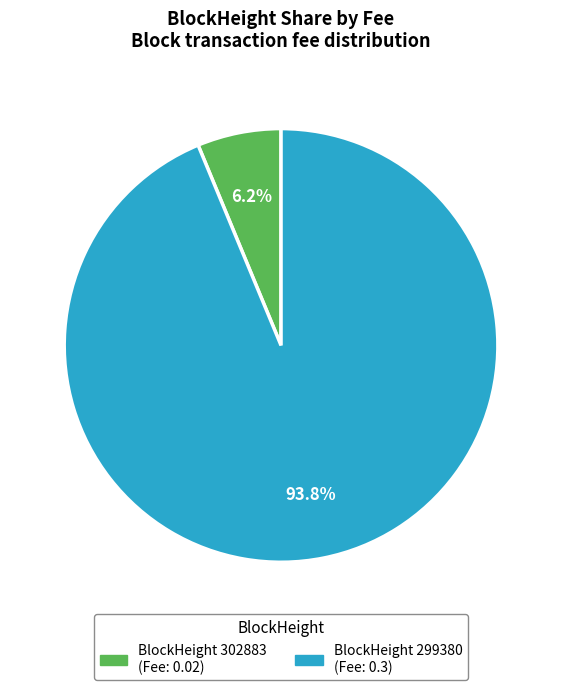

Is there a majority slice in this chart?

Yes